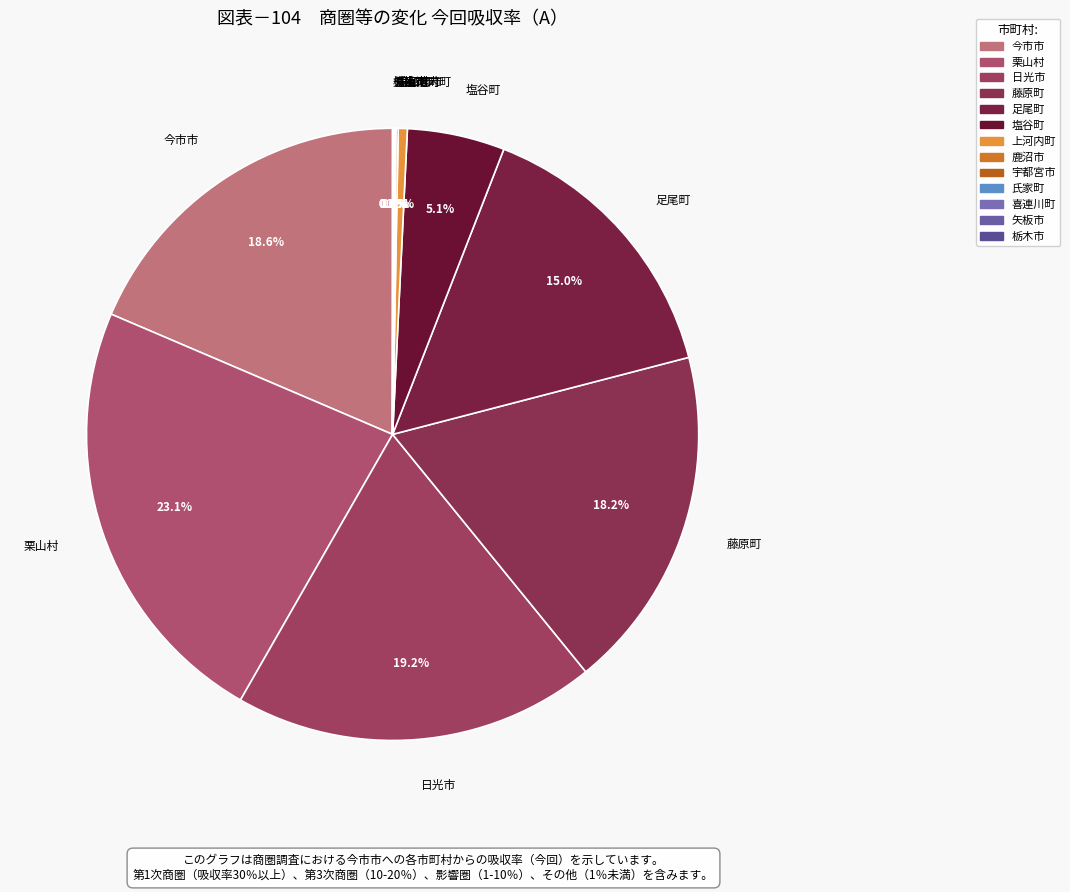

Which slice is the largest?

栗山村